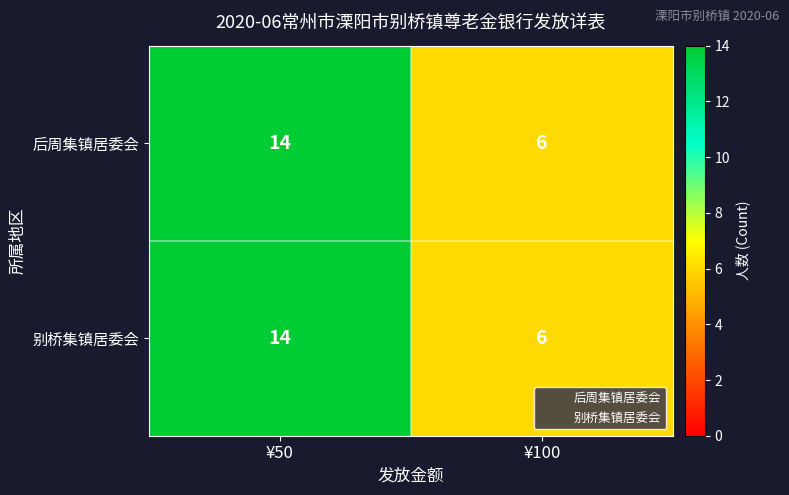

At which category is the sum across all series the highest?

¥50